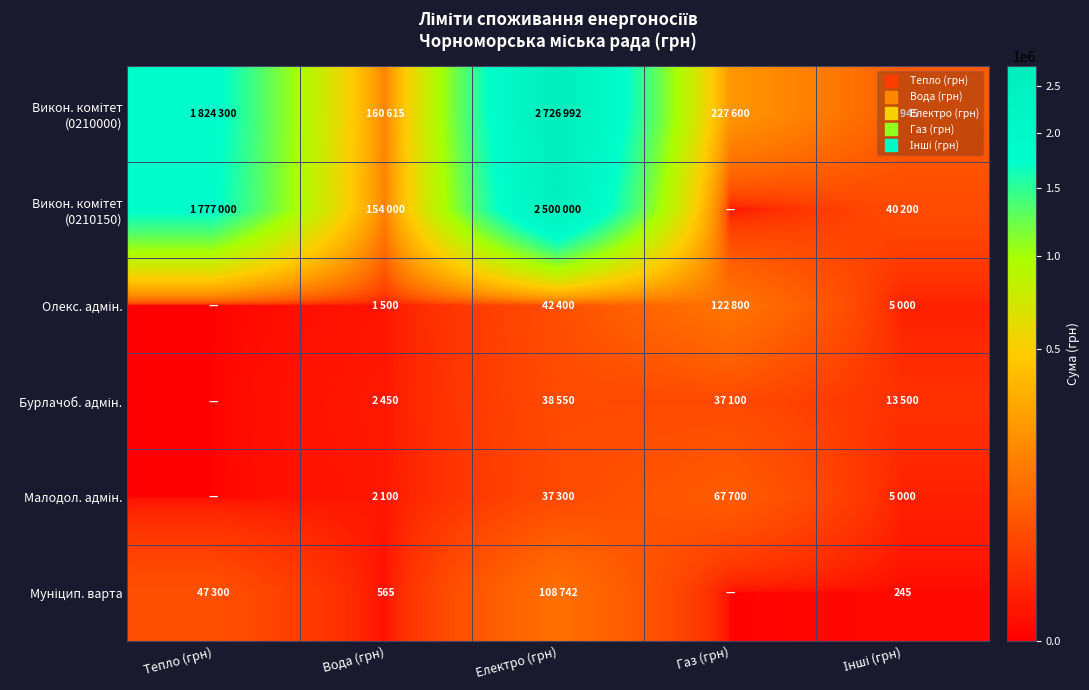

What is the difference between the highest and lowest values at Інші (грн)?

63700